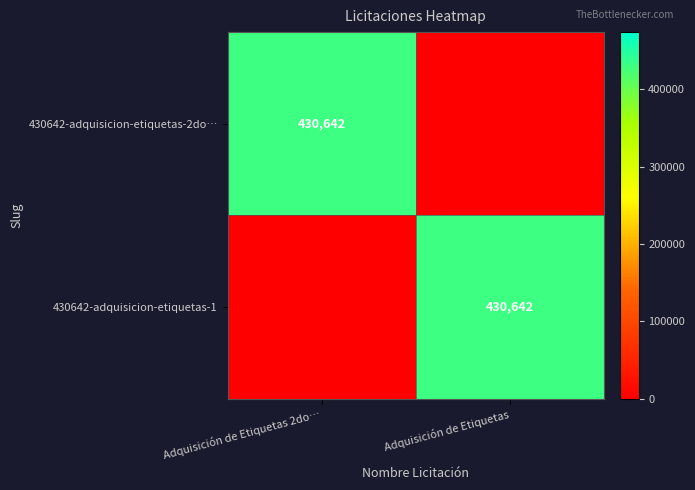

Is it true that 430642-adquisicion-etiquetas-1 equals 747924 at Adquisición de Etiquetas?

False